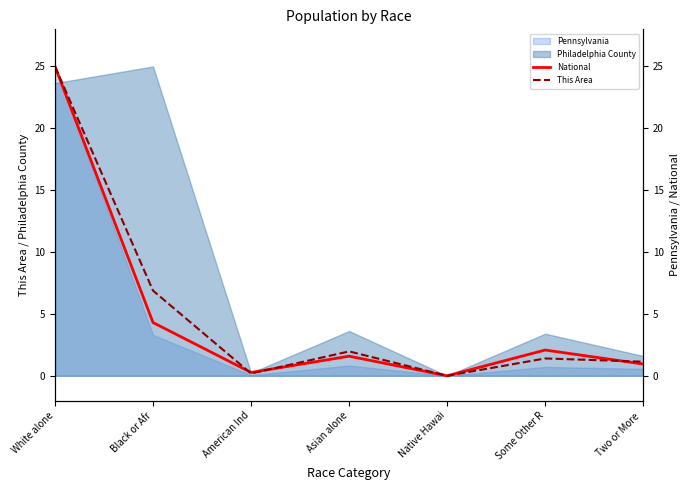

Where do National and This Area first cross each other?

Black or Afr and American Ind